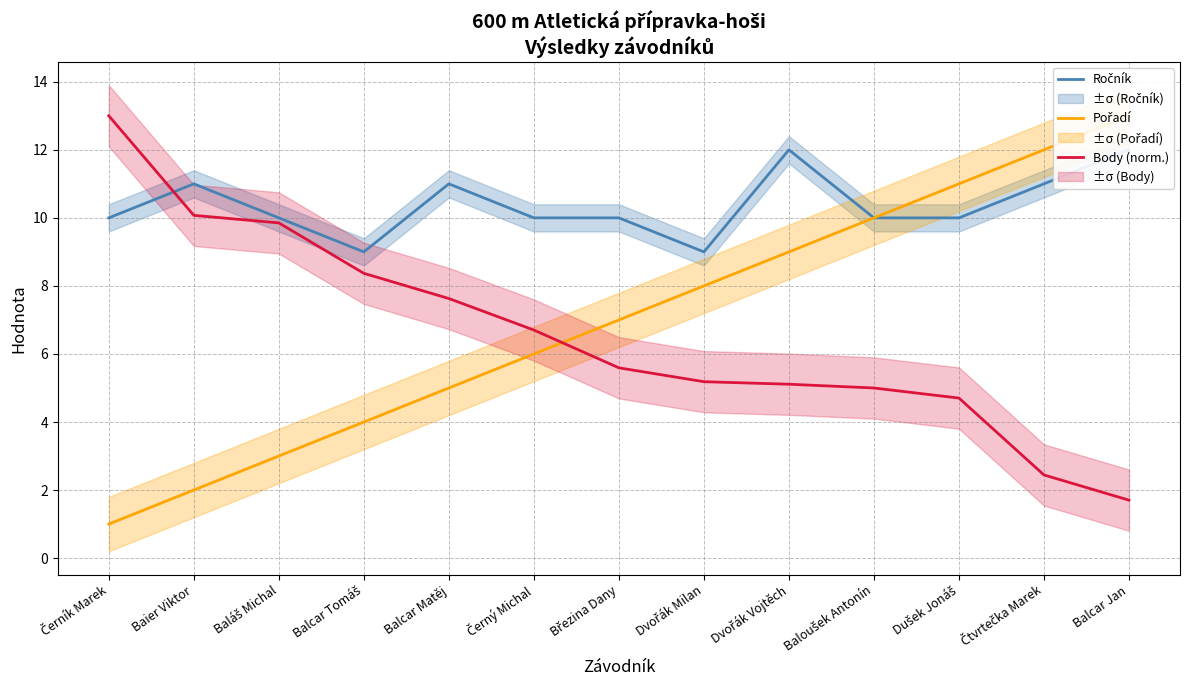

How many times do Body (norm.) and Ročník cross each other?

1